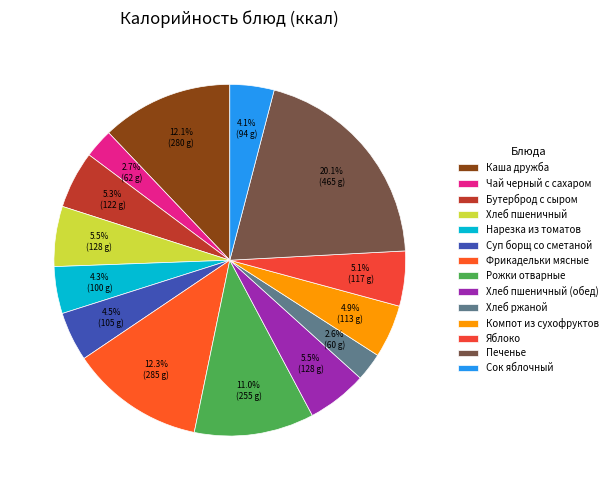

Does any single category account for the majority?

No